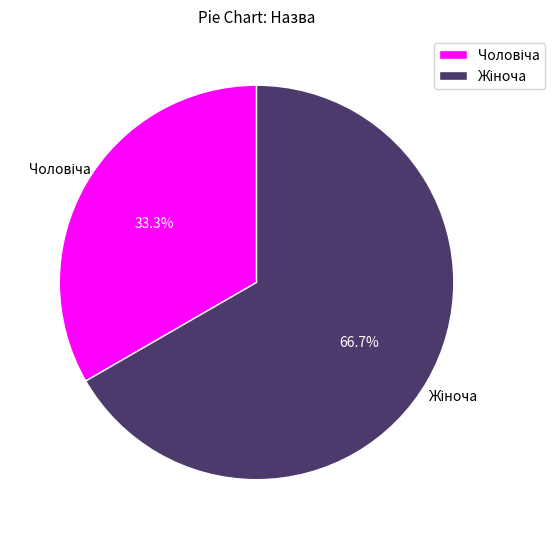

Is there any slice that represents more than half of the pie?

Yes